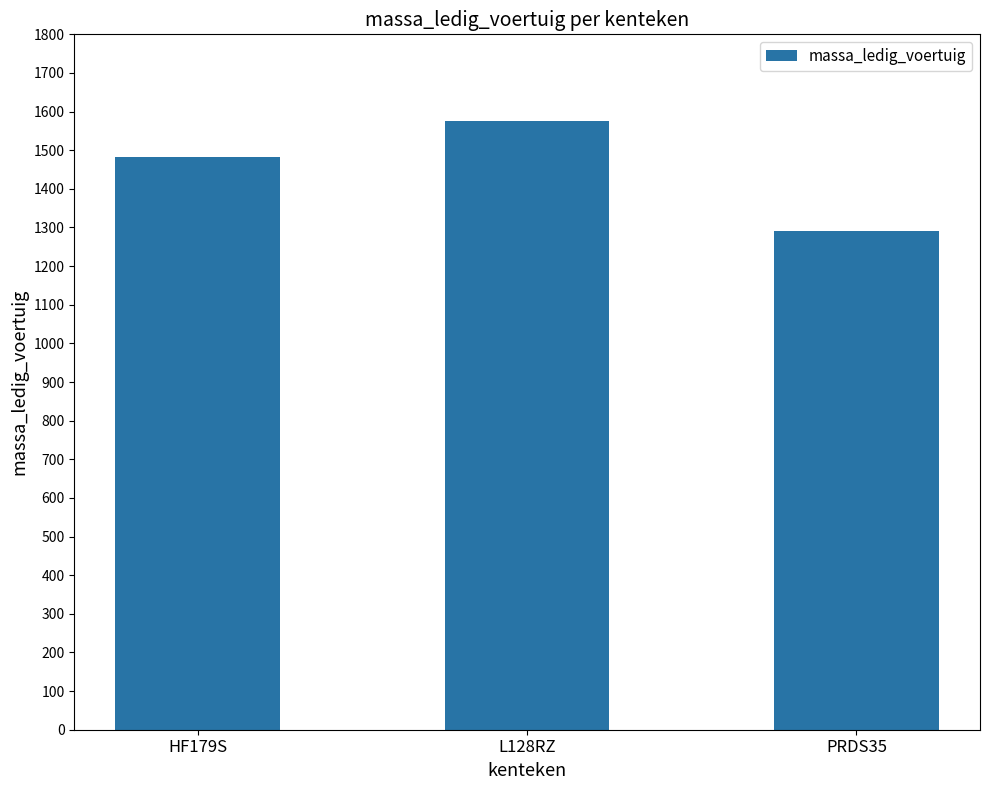

Read the value at L128RZ, to the nearest 10.

1580